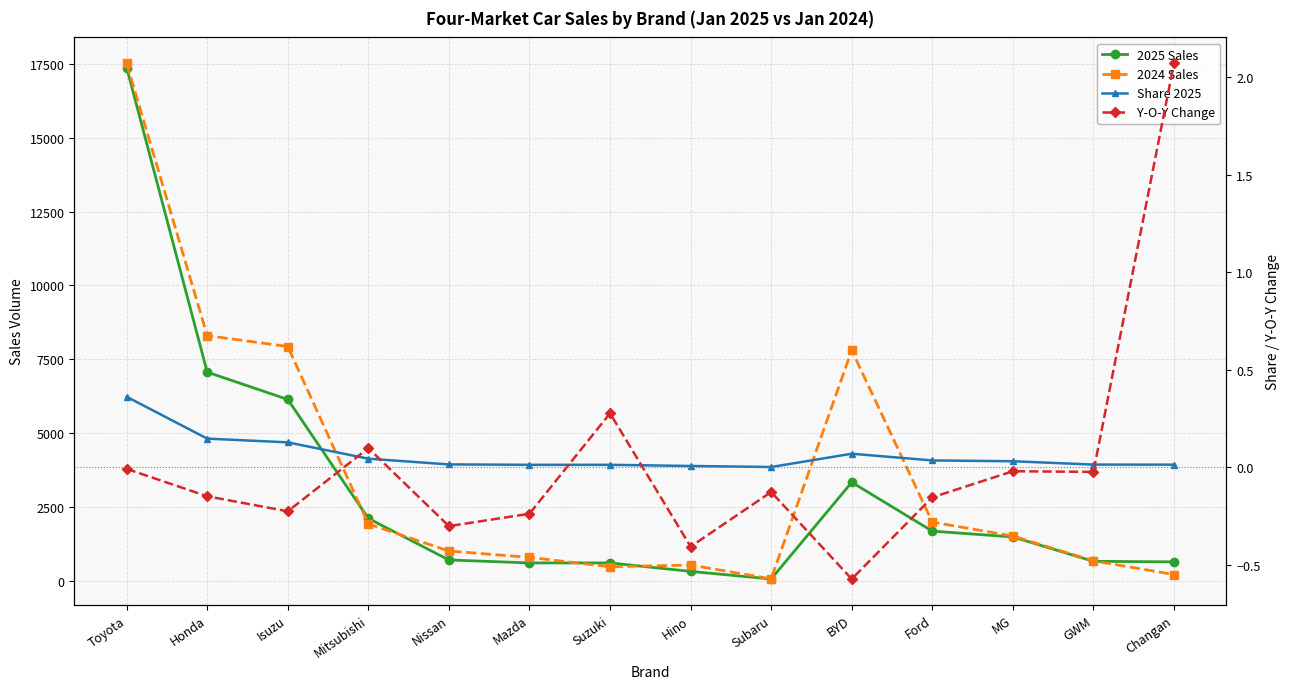

The value of 2025 Sales at Mitsubishi is 2108.0. True or false?

True